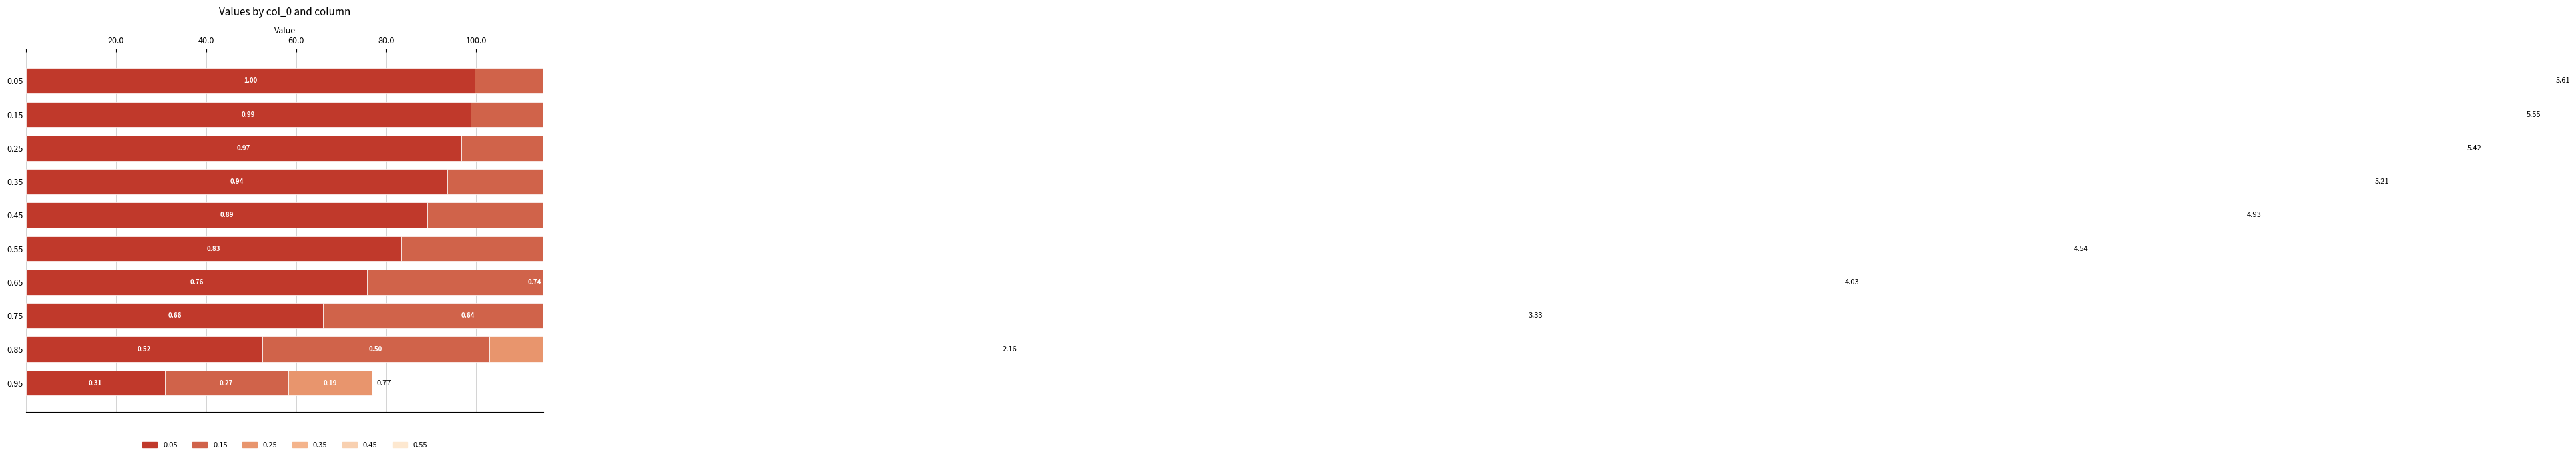

What is the difference between the 0.25 values at 0.35 and 0.85?

0.4